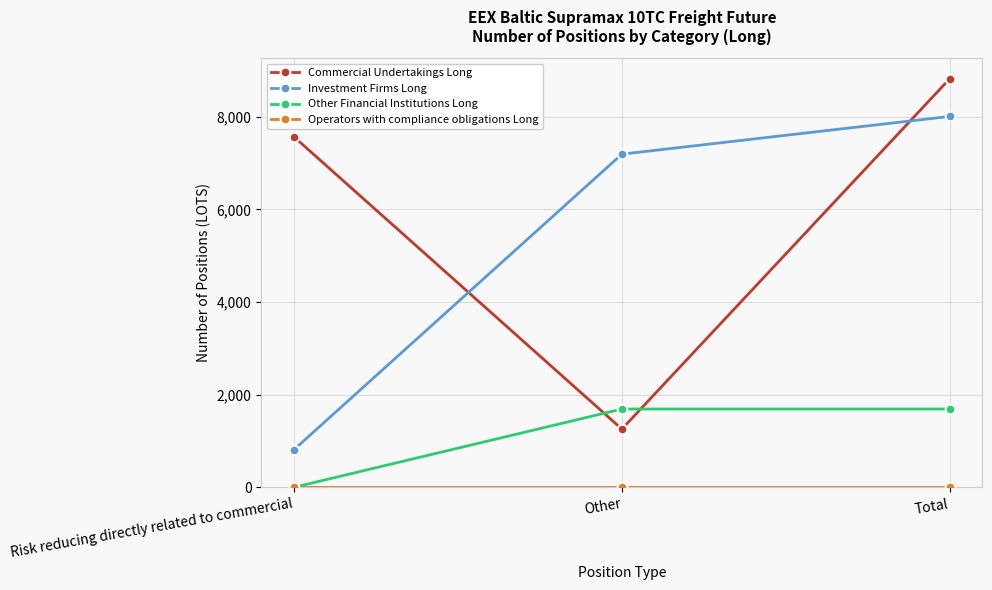

What is the label of the 3rd point from the right?

Risk reducing directly related to commercial